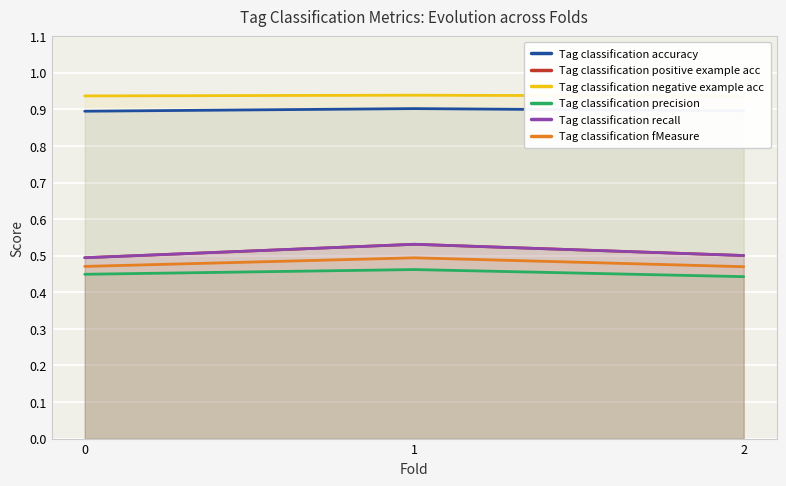

Reading right to left, extract all data points from this chart.

Tag classification accuracy: 0.9	0.9	0.9
Tag classification positive example acc: 0.5	0.5	0.5
Tag classification negative example acc: 0.9	0.9	0.9
Tag classification precision: 0.4	0.5	0.4
Tag classification recall: 0.5	0.5	0.5
Tag classification fMeasure: 0.5	0.5	0.5